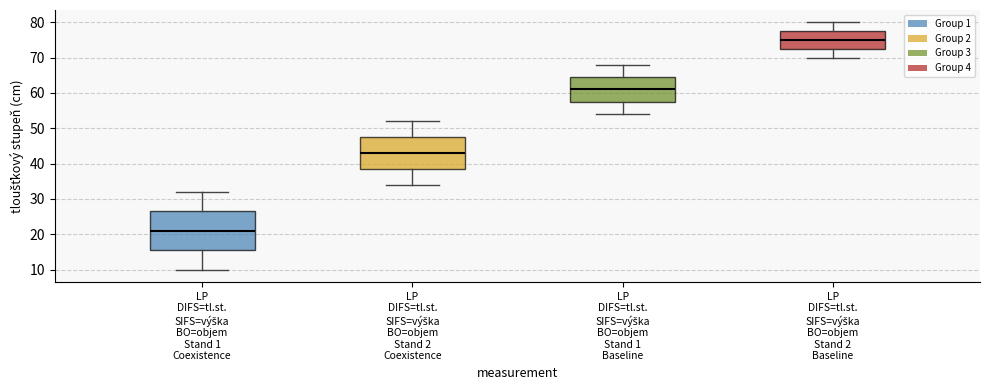

Reading left to right, transcribe this box plot: for each box, give where its median line is, the range the box spans, and where its two whiskers end, as read against the y-axis. The values are not printed on the chart, so give them approximately, as read against the axis.

LP DIFS=tl.st. SIFS=výška BO=objem Stand 1 Coexistence: median 21, box 16 to 27, whiskers 10 to 32
LP DIFS=tl.st. SIFS=výška BO=objem Stand 2 Coexistence: median 43, box 39 to 48, whiskers 34 to 52
LP DIFS=tl.st. SIFS=výška BO=objem Stand 1 Baseline: median 61, box 58 to 65, whiskers 54 to 68
LP DIFS=tl.st. SIFS=výška BO=objem Stand 2 Baseline: median 75, box 73 to 78, whiskers 70 to 80